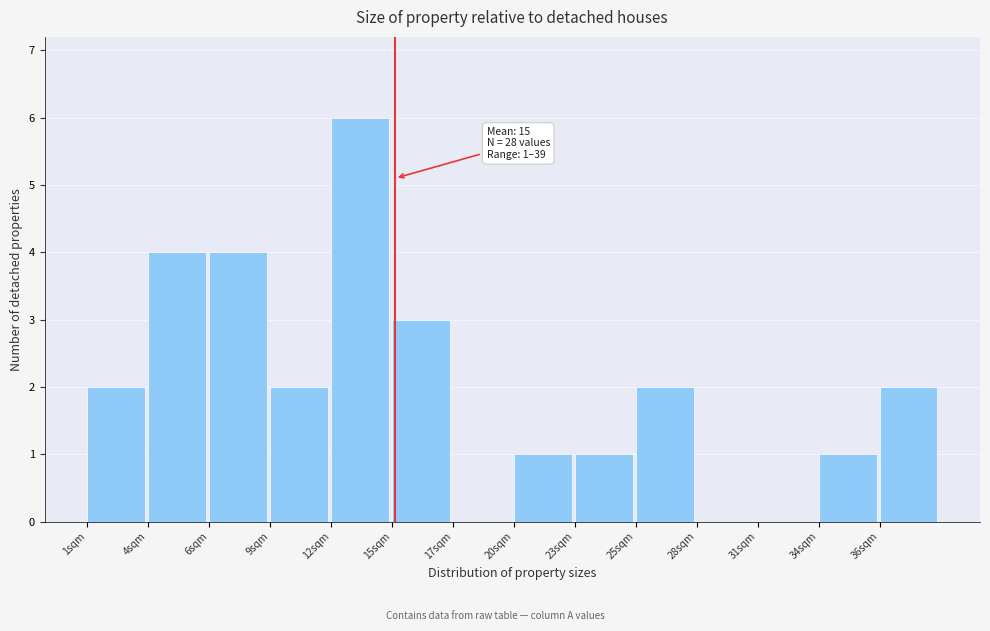

Reading right to left, extract all data points from this chart.

36sqm=2	34sqm=1	31sqm=0	28sqm=0	25sqm=2	23sqm=1	20sqm=1	17sqm=0	15sqm=3	12sqm=6	9sqm=2	6sqm=4	4sqm=4	1sqm=2